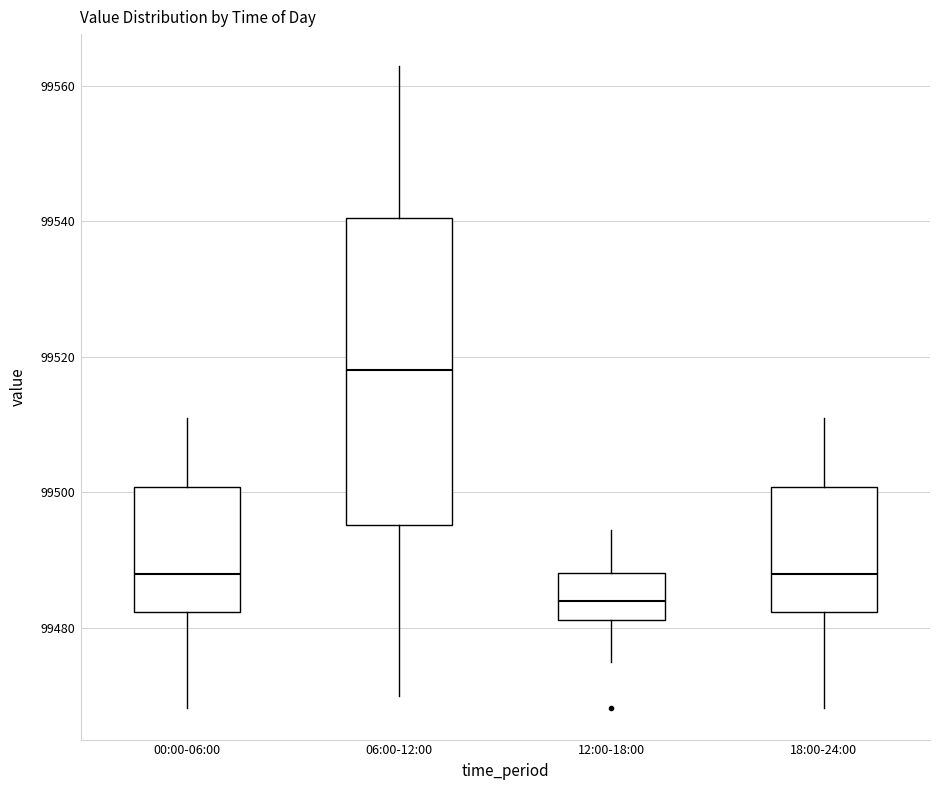

Reading left to right, transcribe this box plot: for each box, give where its median line is, the range the box spans, and where its two whiskers end, as read against the y-axis. The values are not printed on the chart, so give them approximately, as read against the axis.

00:00-06:00: median 99488, box 99482 to 99500, whiskers 99468 to 99512
06:00-12:00: median 99518, box 99496 to 99540, whiskers 99470 to 99562
12:00-18:00: median 99484, box 99482 to 99488, whiskers 99476 to 99494
18:00-24:00: median 99488, box 99482 to 99500, whiskers 99468 to 99512